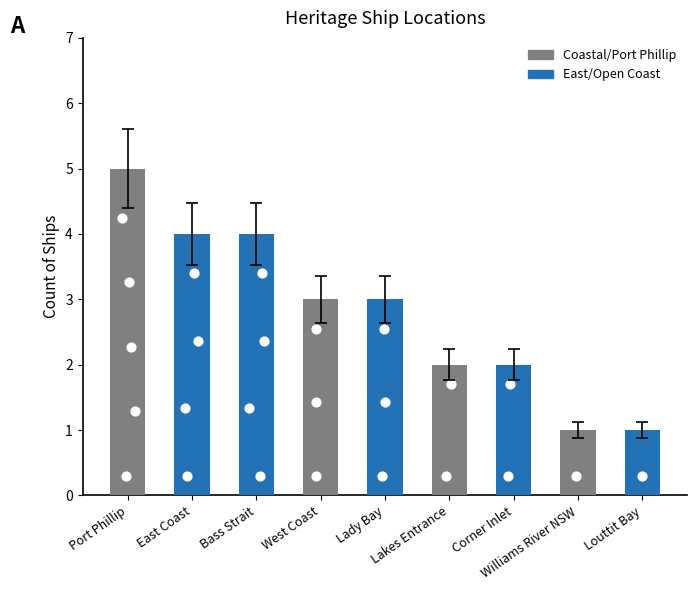

What is the change in value from Port Phillip to West Coast?

-2